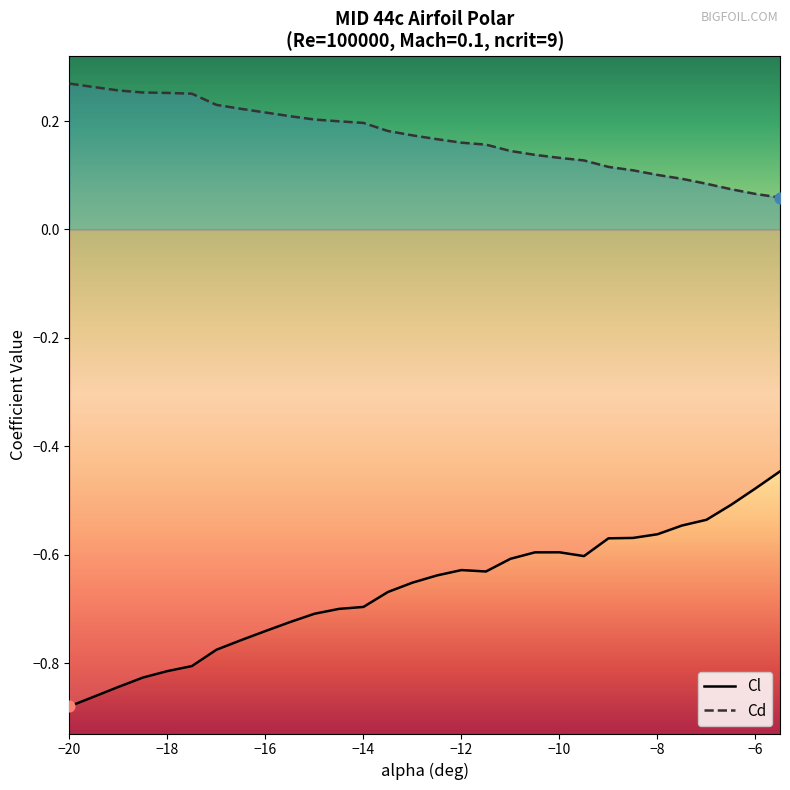

Which series has the widest spread of Y values?

Cl